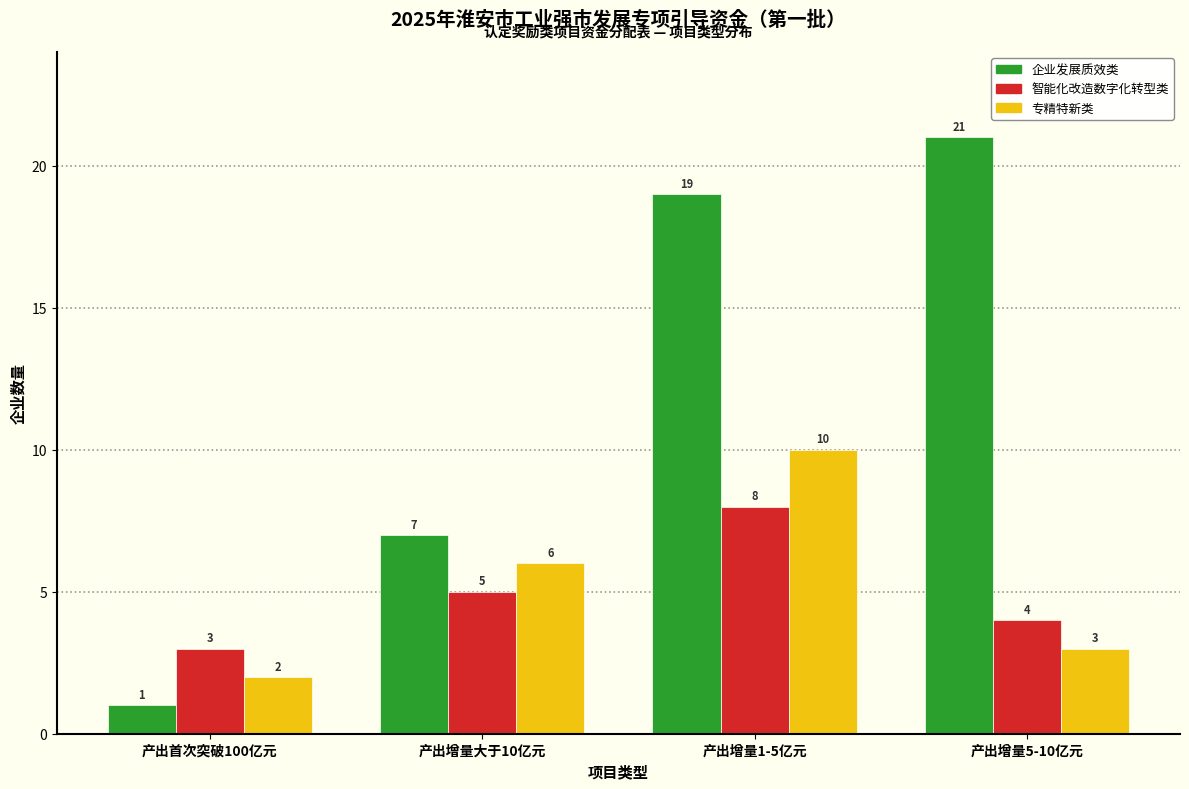

Reading left to right, list all the values displayed in this chart.

企业发展质效类: 产出首次突破100亿元=1	产出增量大于10亿元=7	产出增量1-5亿元=19	产出增量5-10亿元=21
智能化改造数字化转型类: 产出首次突破100亿元=3	产出增量大于10亿元=5	产出增量1-5亿元=8	产出增量5-10亿元=4
专精特新类: 产出首次突破100亿元=2	产出增量大于10亿元=6	产出增量1-5亿元=10	产出增量5-10亿元=3